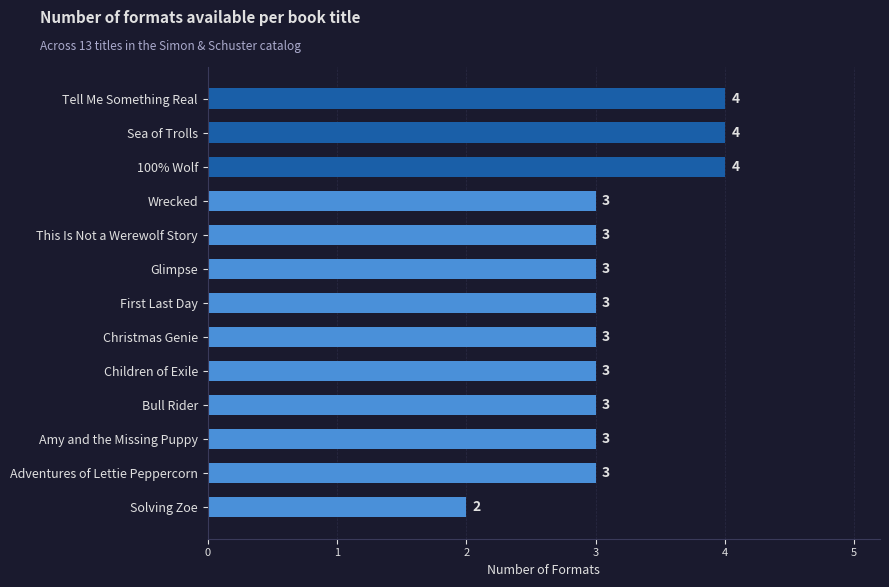

Reading bottom to top, extract all data points from this chart.

2	3	3	3	3	3	3	3	3	3	4	4	4